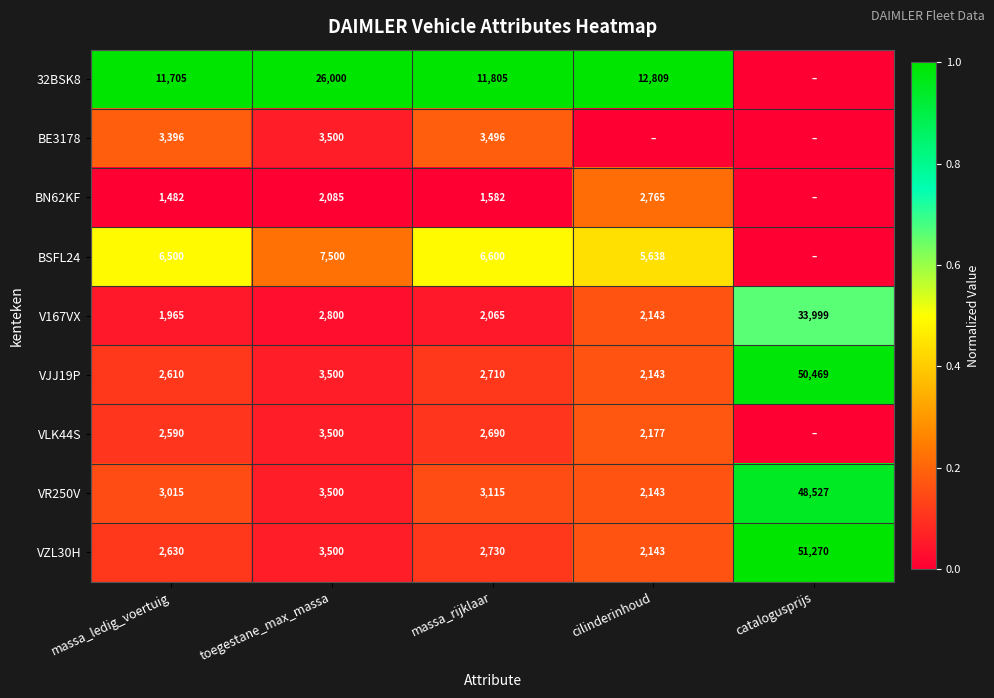

List the labels in order of VJJ19P value, smallest first.

cilinderinhoud, massa_ledig_voertuig, massa_rijklaar, toegestane_max_massa, catalogusprijs